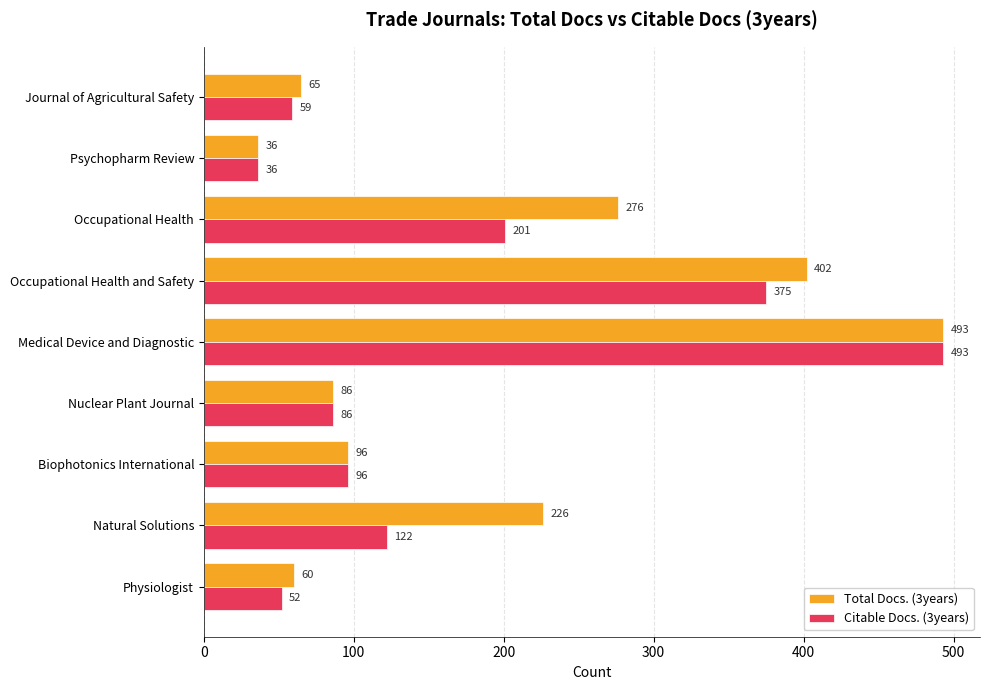

What is the average value of the Total Docs. (3years) series?

193